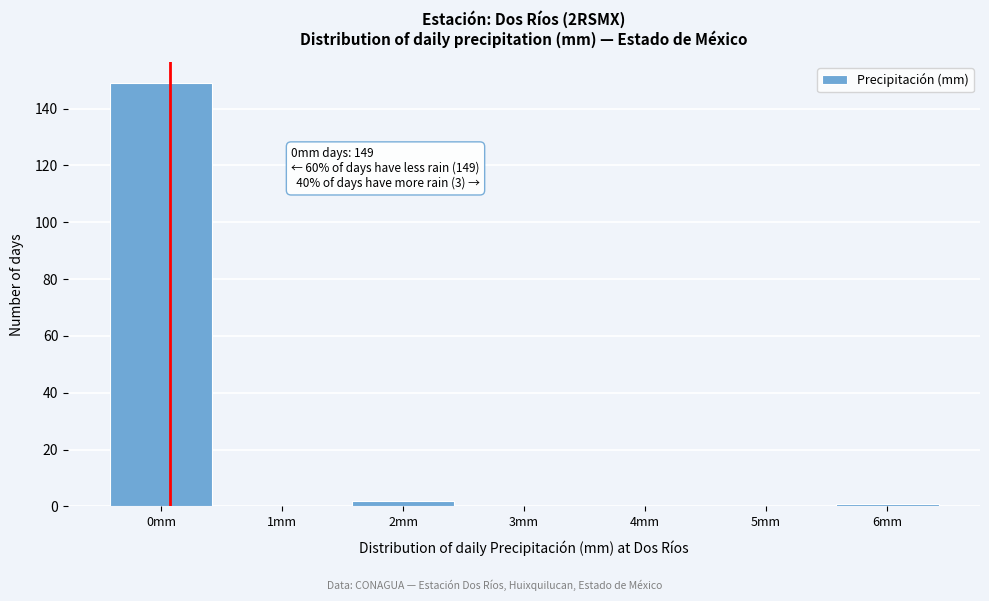

Reading left to right, what are all the values shown in this chart?

0mm=149	1mm=0	2mm=2	3mm=0	4mm=0	5mm=0	6mm=1